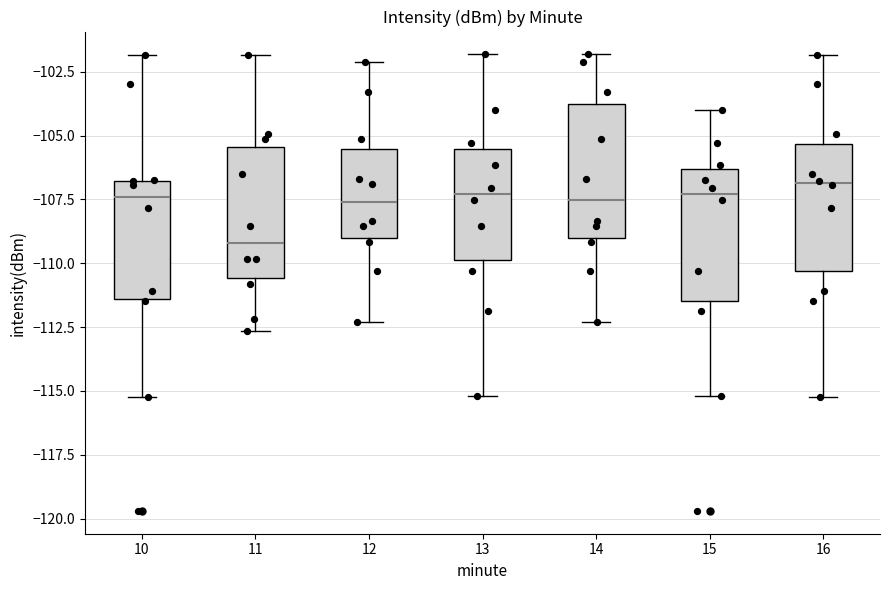

Reading left to right, read every box against the y-axis: the position of its median line, the range the box covers, and the ends of its whiskers. The values are not printed on the chart, so give them approximately, as read against the axis.

10: median -107.5, box -111.5 to -107.0, whiskers -115.0 to -102.0
11: median -109.0, box -110.5 to -105.5, whiskers -112.5 to -102.0
12: median -107.5, box -109.0 to -105.5, whiskers -112.5 to -102.0
13: median -107.5, box -110.0 to -105.5, whiskers -115.0 to -102.0
14: median -107.5, box -109.0 to -104.0, whiskers -112.5 to -102.0
15: median -107.5, box -111.5 to -106.5, whiskers -115.0 to -104.0
16: median -107.0, box -110.5 to -105.5, whiskers -115.0 to -102.0